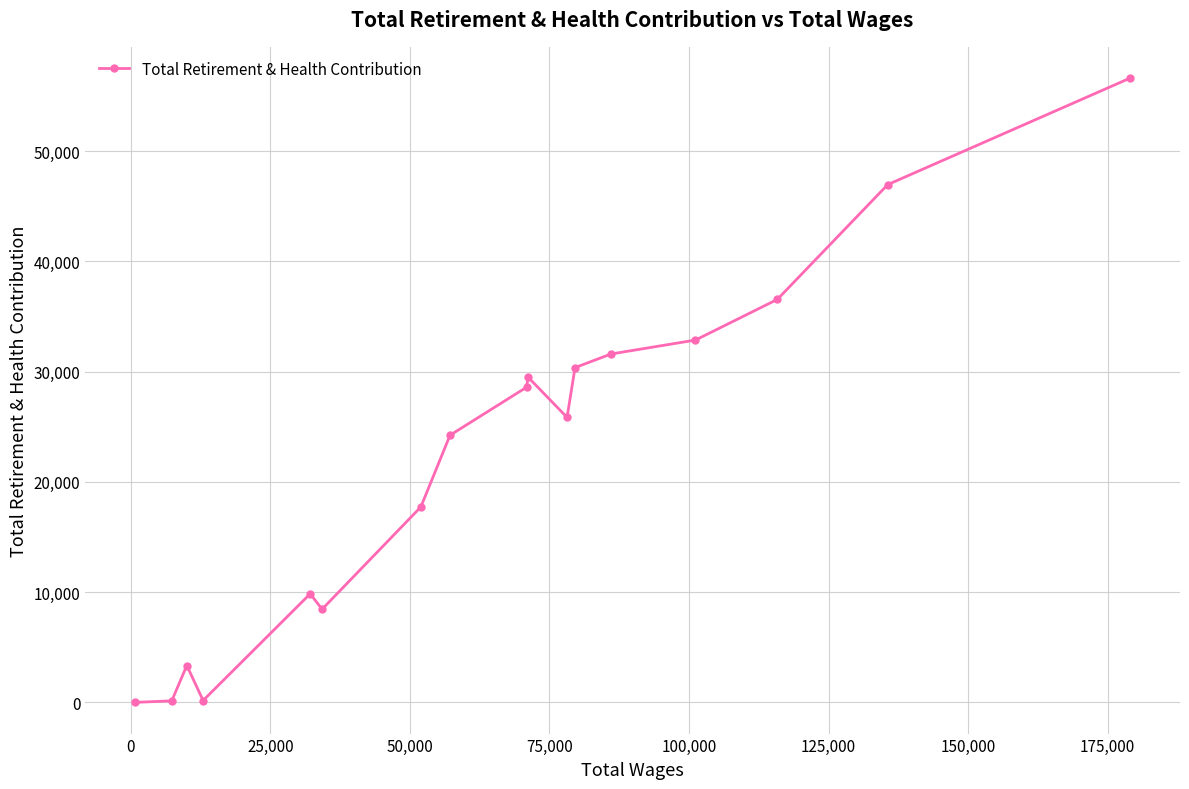

What is the greatest value displayed?

56620